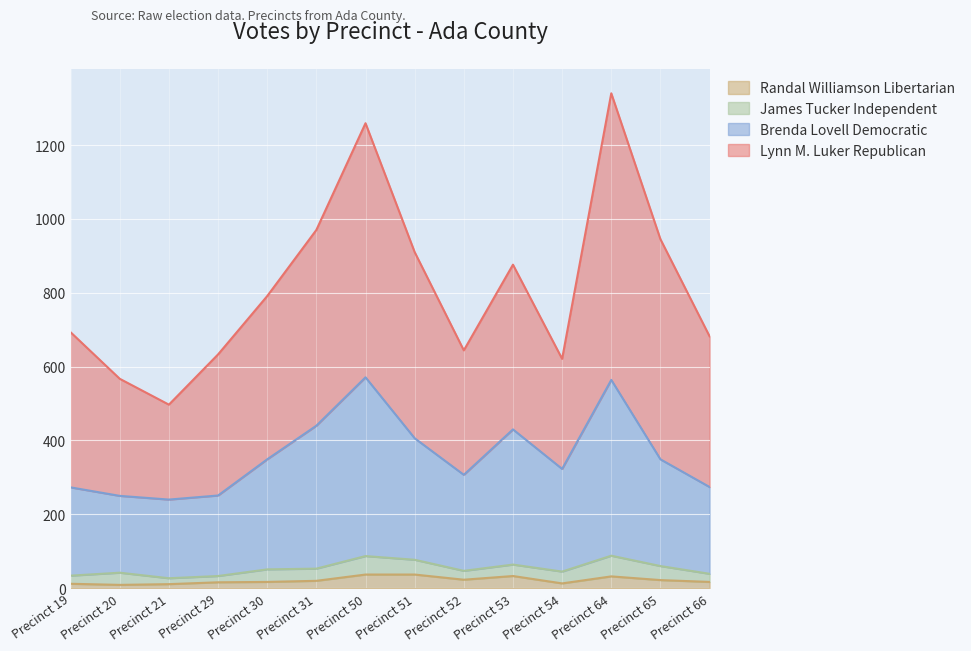

What is the maximum value for Randal Williamson Libertarian?

37